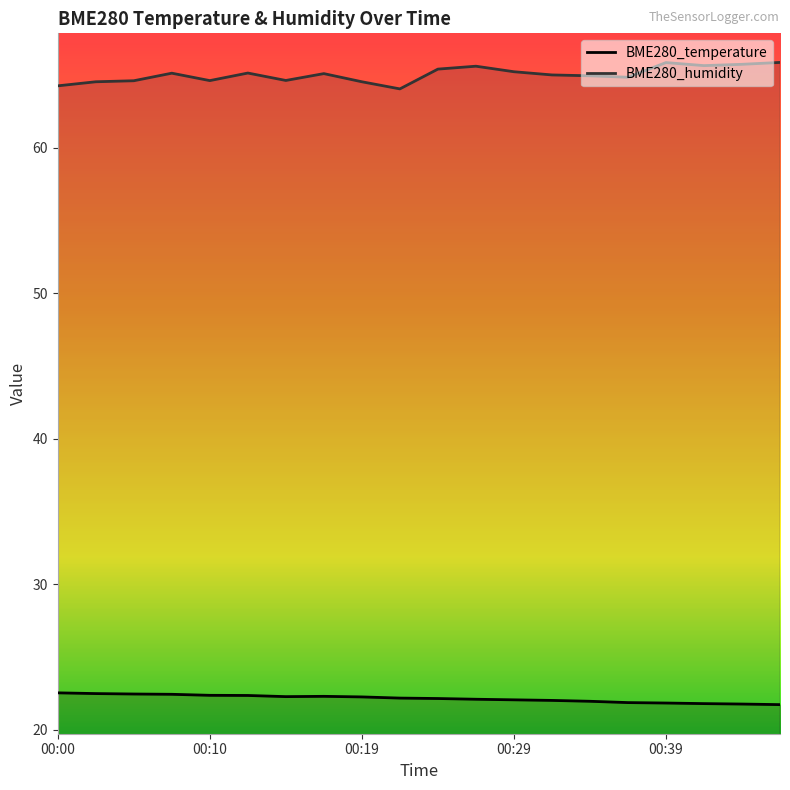

What is the difference between the maximum and minimum values in the BME280_humidity series?

1.8